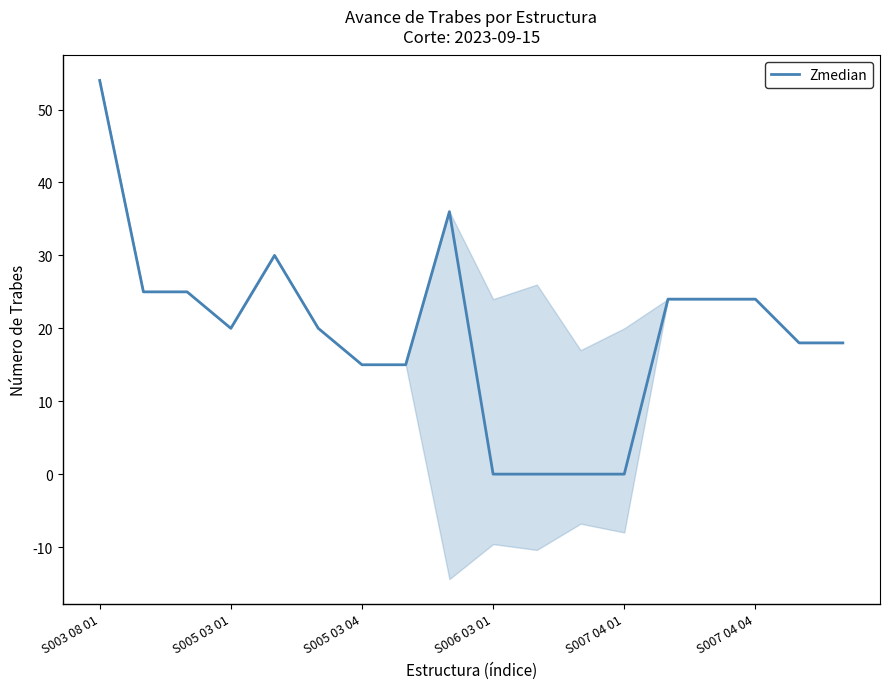

How many lines are shown in the chart?

1